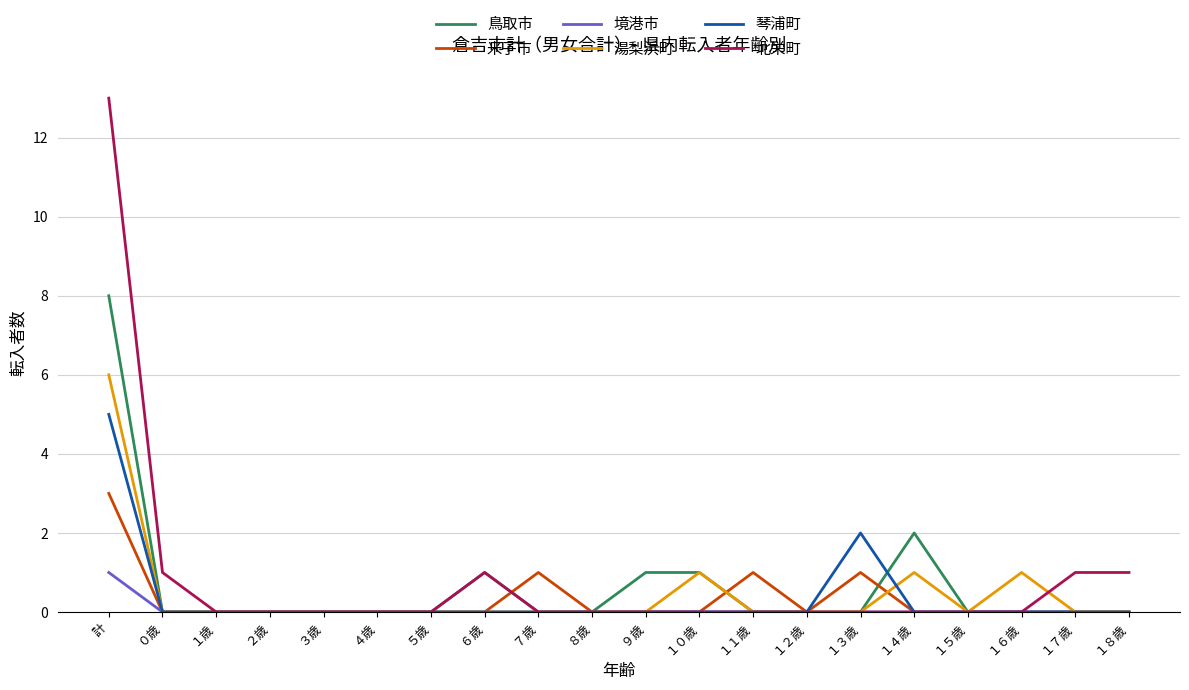

What position from the left is １３歳?

15